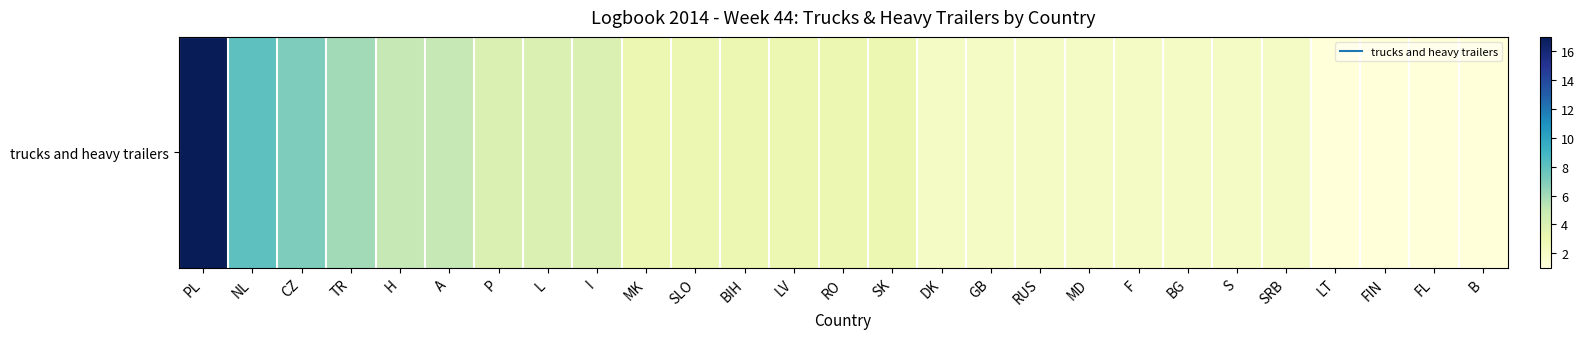

What is the smallest value displayed?

1